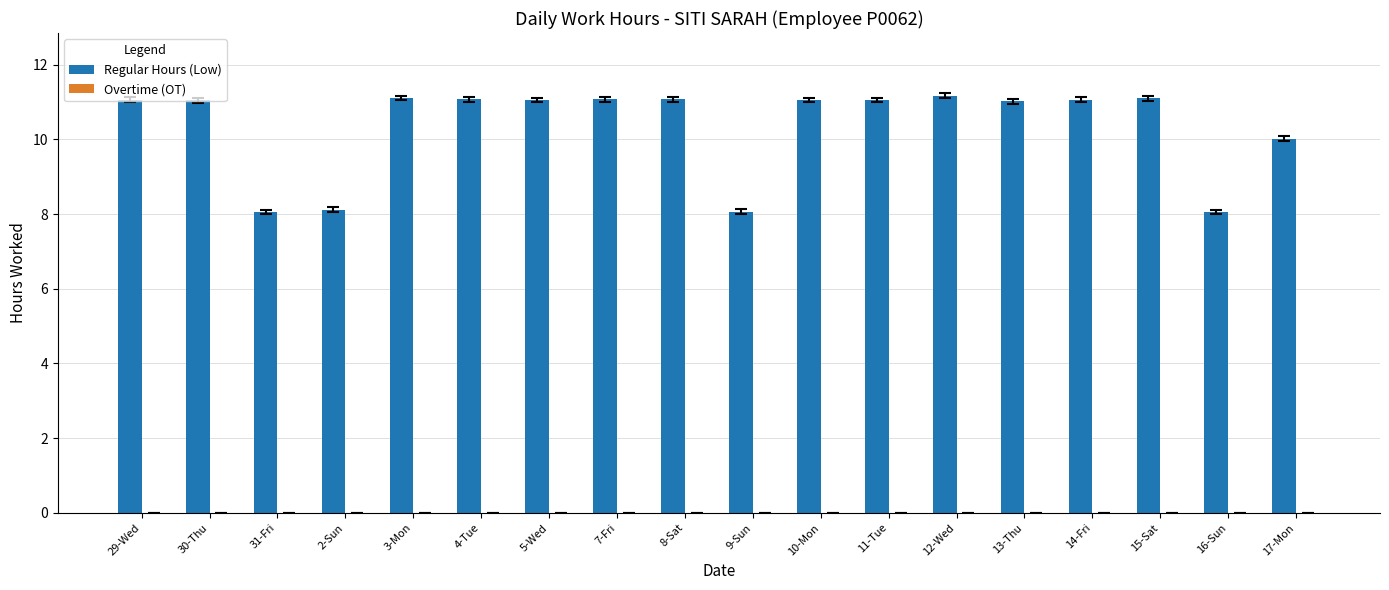

What is the ratio of the value at 5-Wed to the value at 10-Mon?

1.0